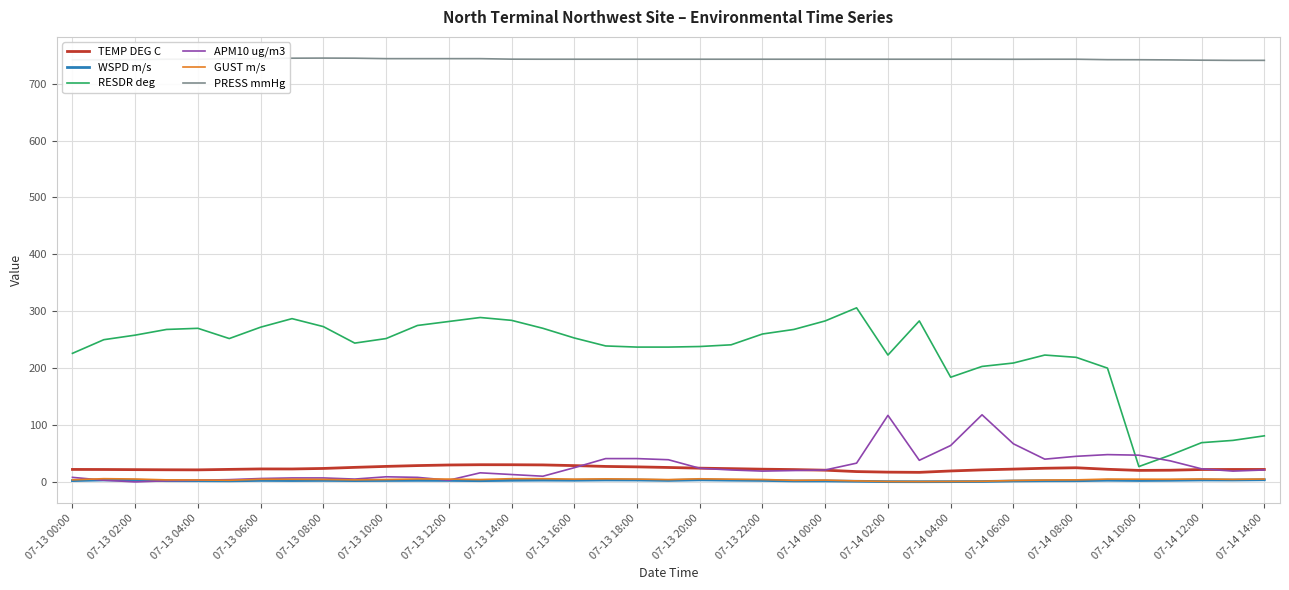

True or false: TEMP DEG C and PRESS mmHg intersect in this chart.

False